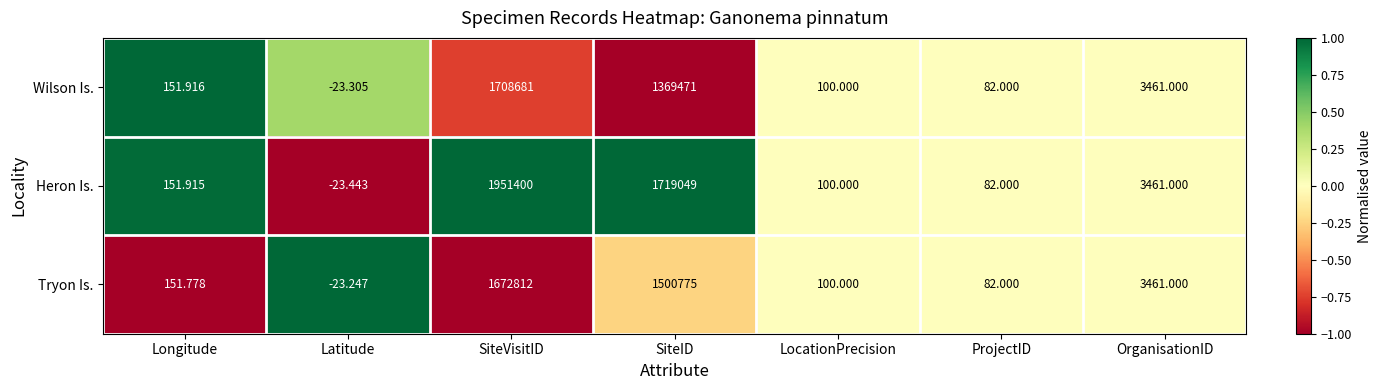

How many series are shown in this chart?

3